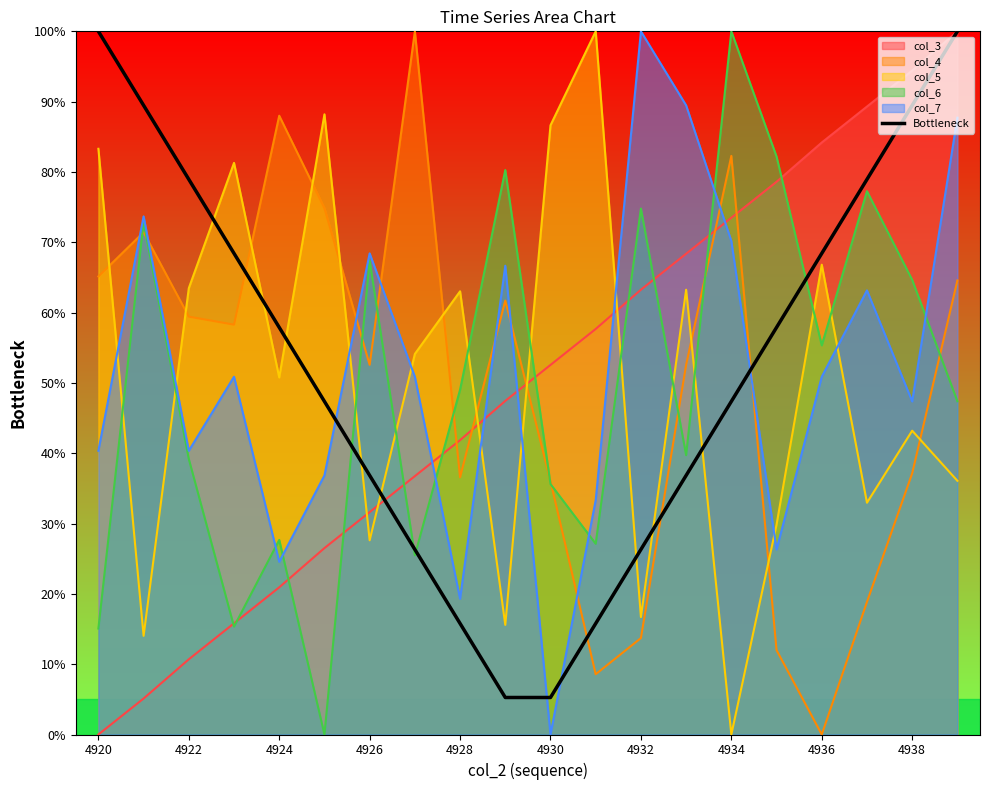

Reading left to right, what are all the values shown in this chart?

100.0	89.5	78.9	68.4	57.9	47.4	36.8	26.3	15.8	5.3	5.3	15.8	26.3	36.8	47.4	57.9	68.4	78.9	89.5	100.0